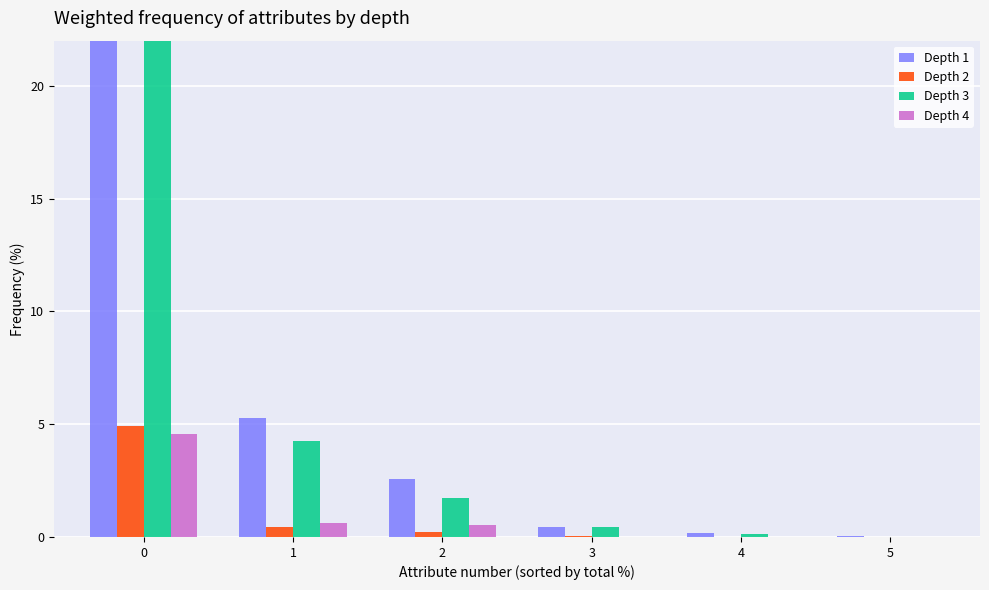

What are all the series names shown in the legend?

Depth 1, Depth 2, Depth 3, Depth 4